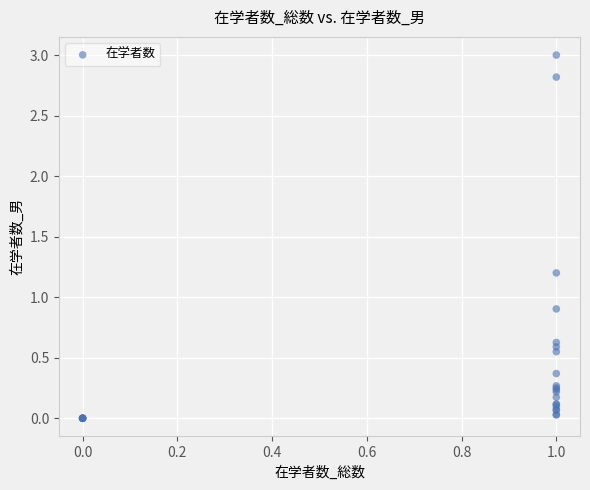

What Y value in the scatter plot is closest to 1?

0.9